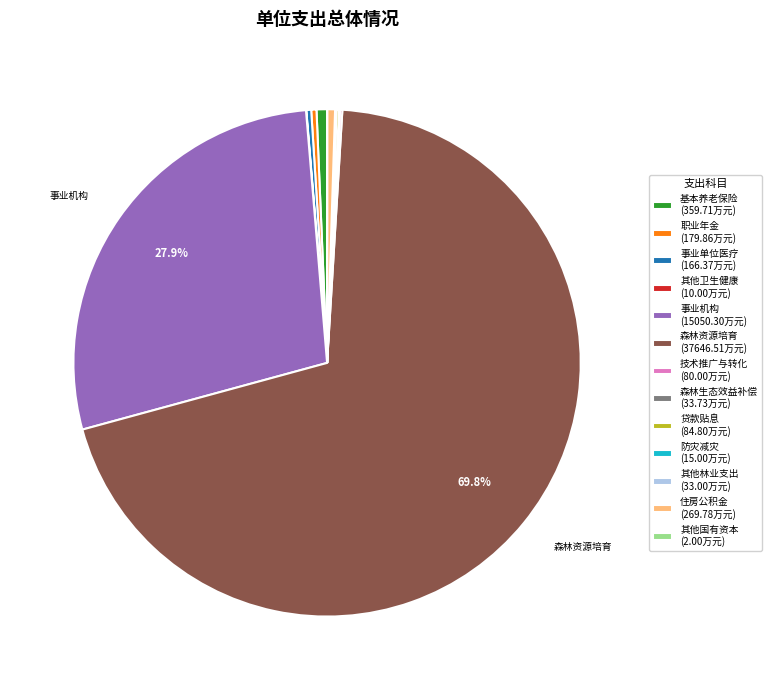

What is the ratio of the value at 森林资源培育 (37646.51万元) to the value at 职业年金 (179.86万元)?

209.3